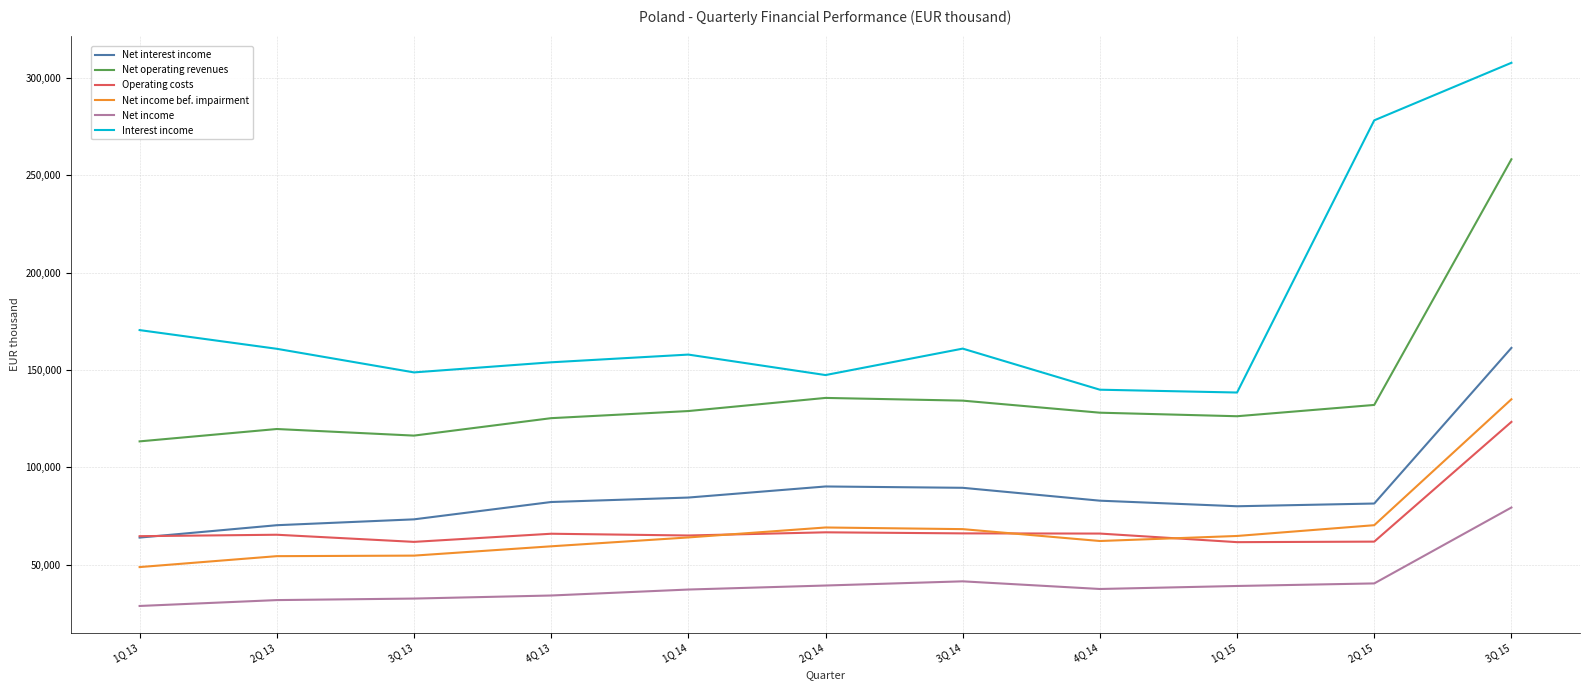

Between 3Q 13 and 2Q 15, which series saw the biggest shift?

Interest income